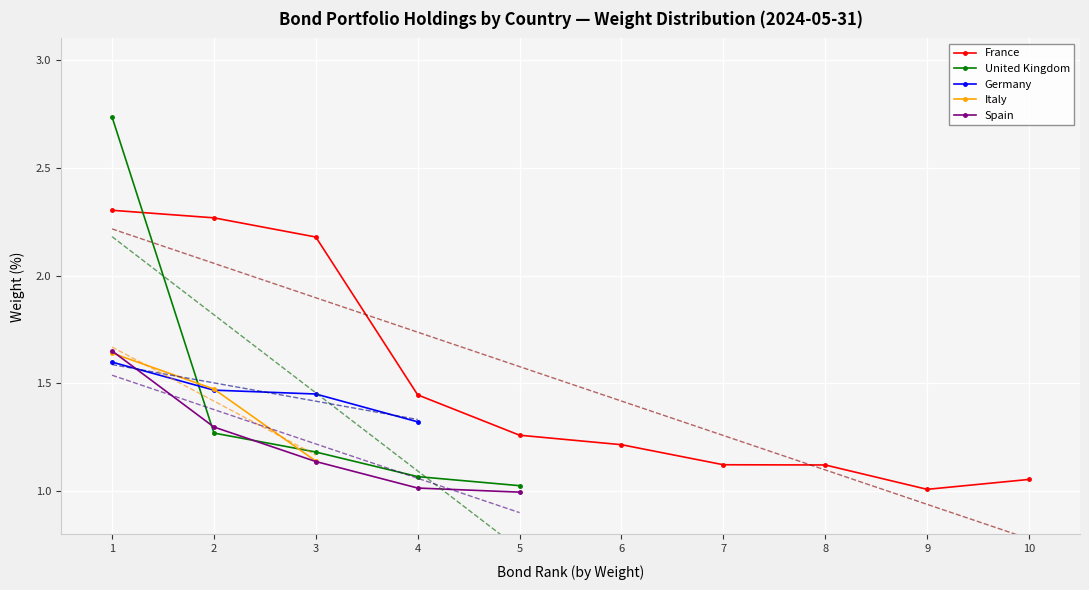

How many times do Italy and Germany cross each other?

1